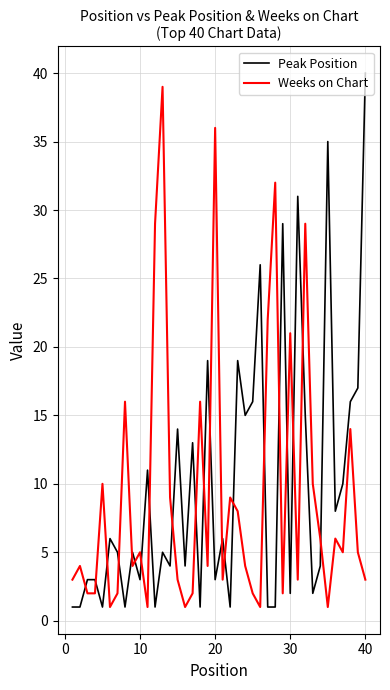

How many values in the Weeks on Chart series are below 5?

20